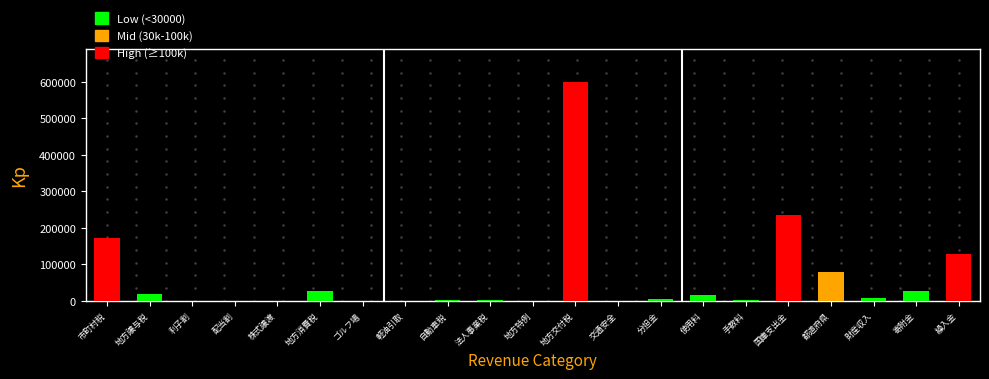

What is the maximum value shown in the chart?

600789